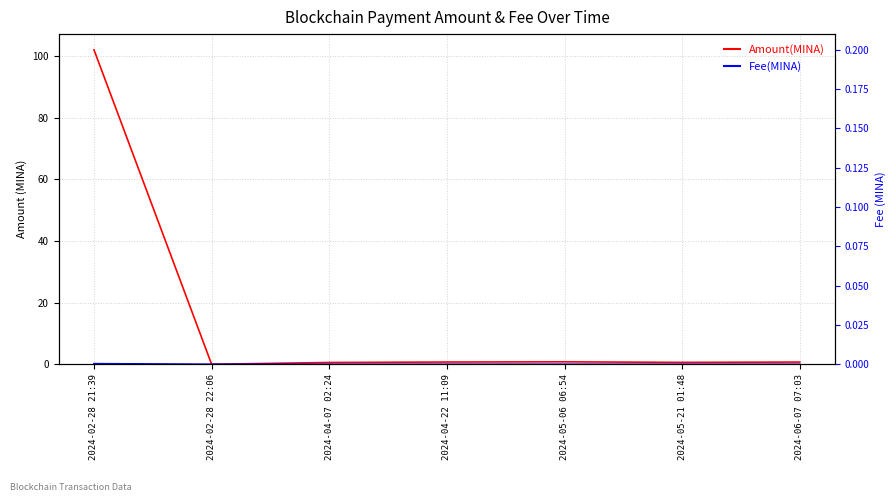

List the labels in order of Amount(MINA) value, smallest first.

2024-02-28 22:06, 2024-04-07 02:24, 2024-05-21 01:48, 2024-06-07 07:03, 2024-04-22 11:09, 2024-05-06 06:54, 2024-02-28 21:39